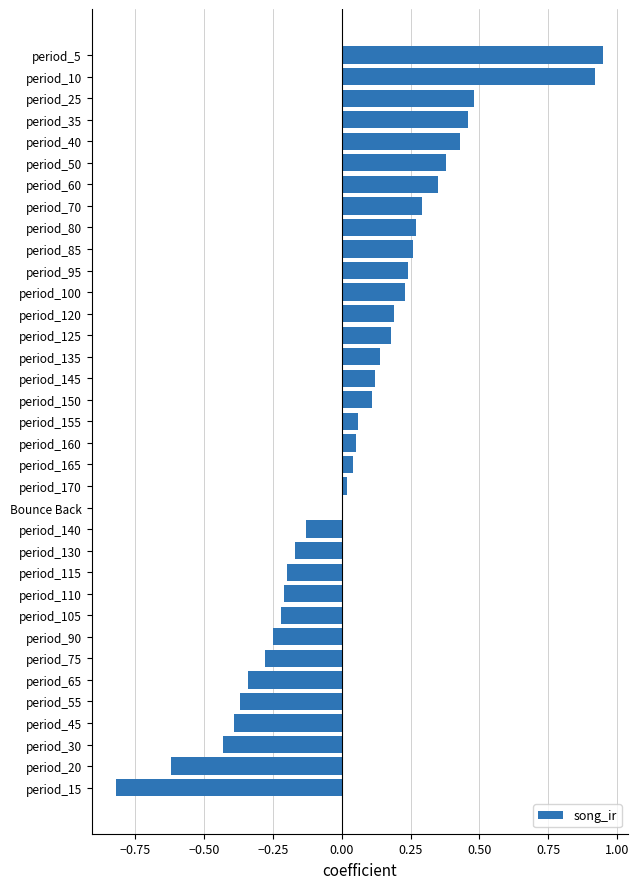

The value at period_5 is 1.2. True or false?

False